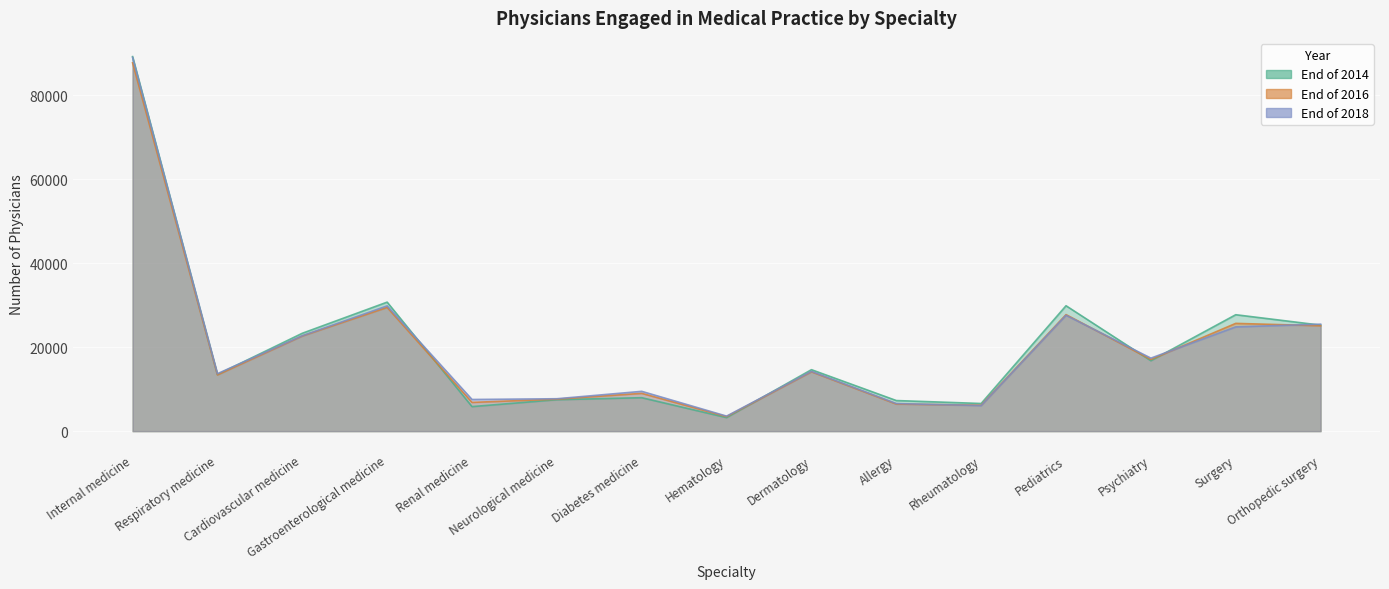

In End of 2018, how many points are lower than both neighbors (excluding endpoints)?

5